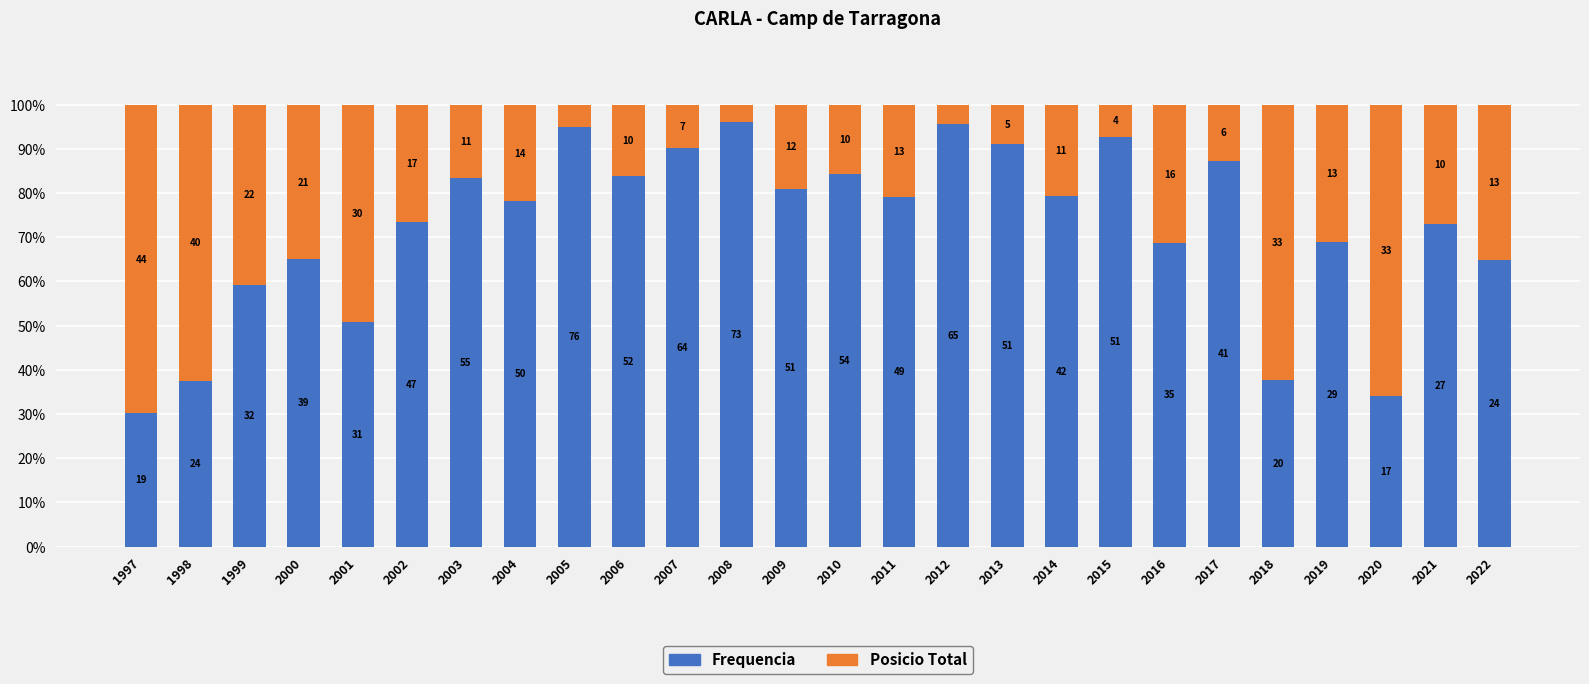

What is the difference between the maximum and minimum values in the Posicio Total series?

65.9